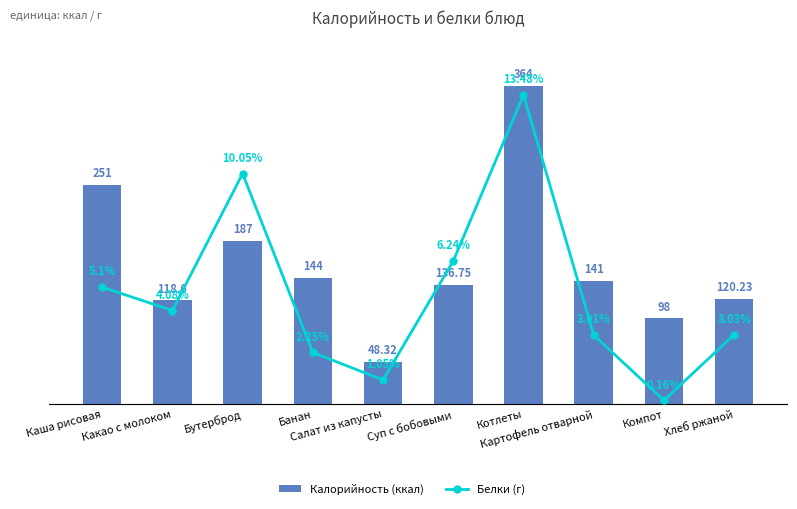

What is the label of the 8th bar from the left?

Картофель отварной